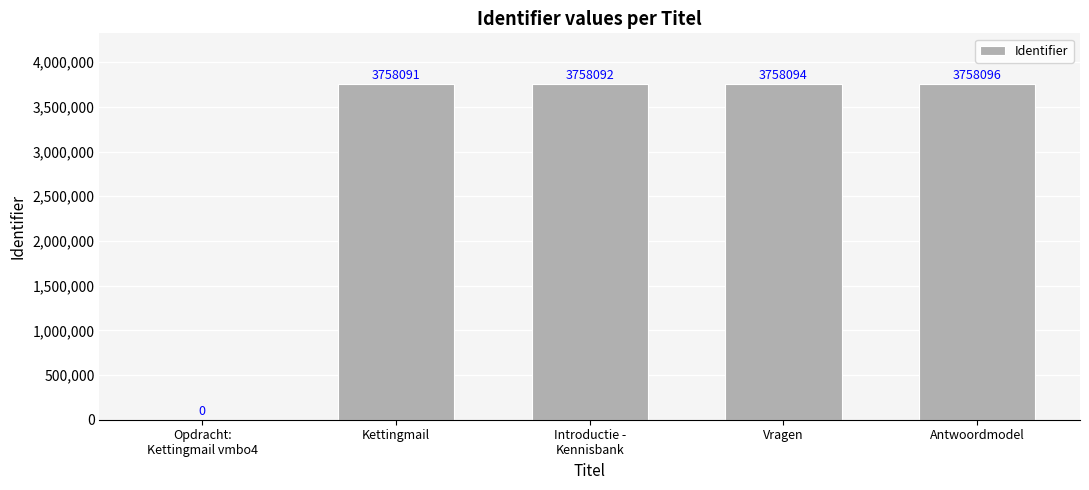

What is the greatest value displayed?

3758096